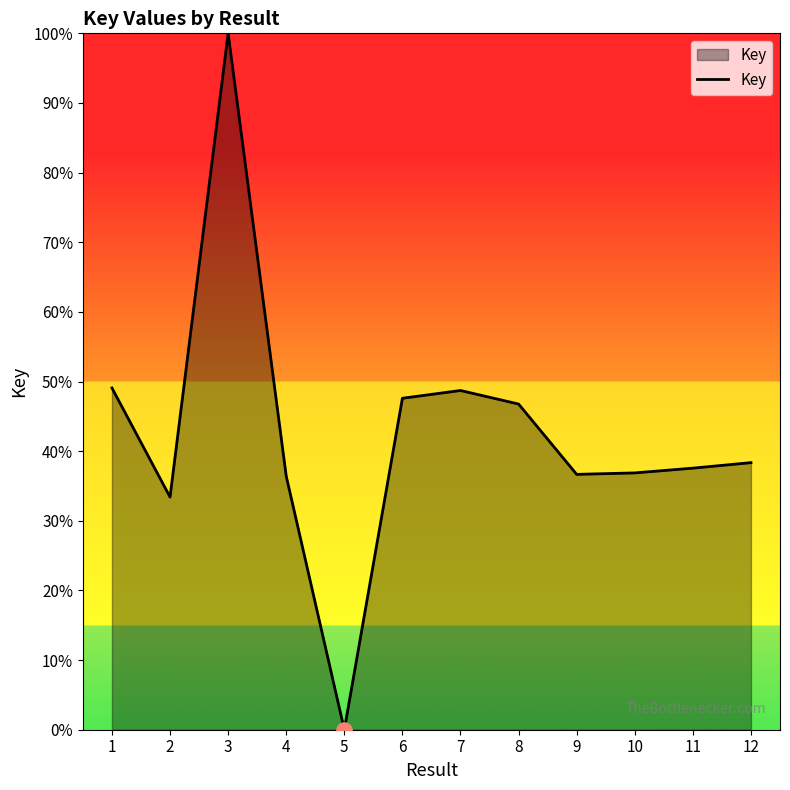

What is the ratio of the value at 10 to the value at 7?

0.8